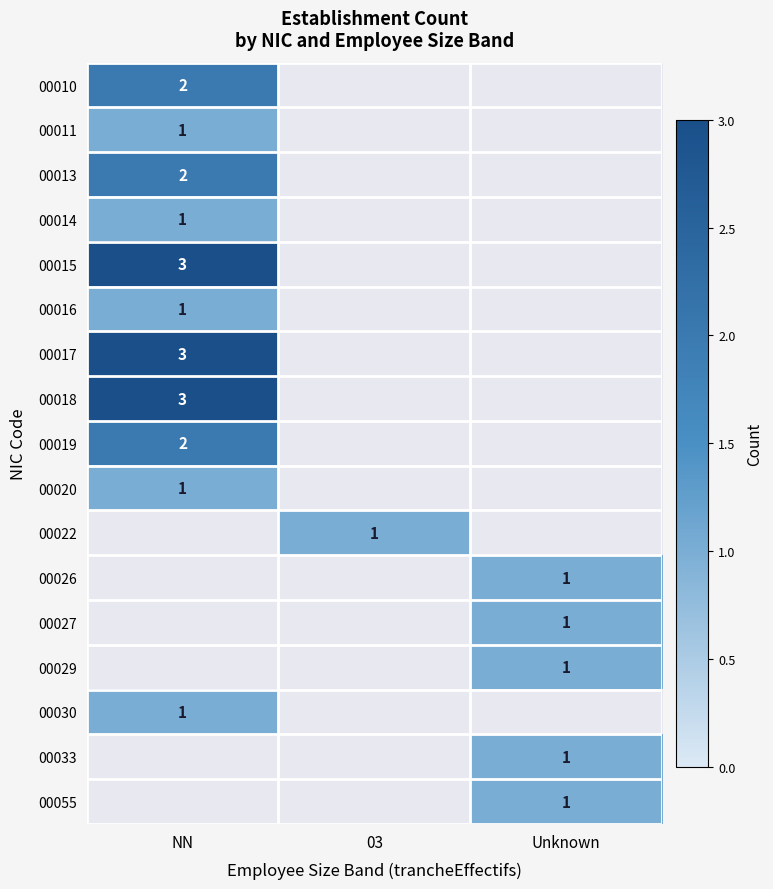

The 00020 series shows 1 at NN. True or false?

True